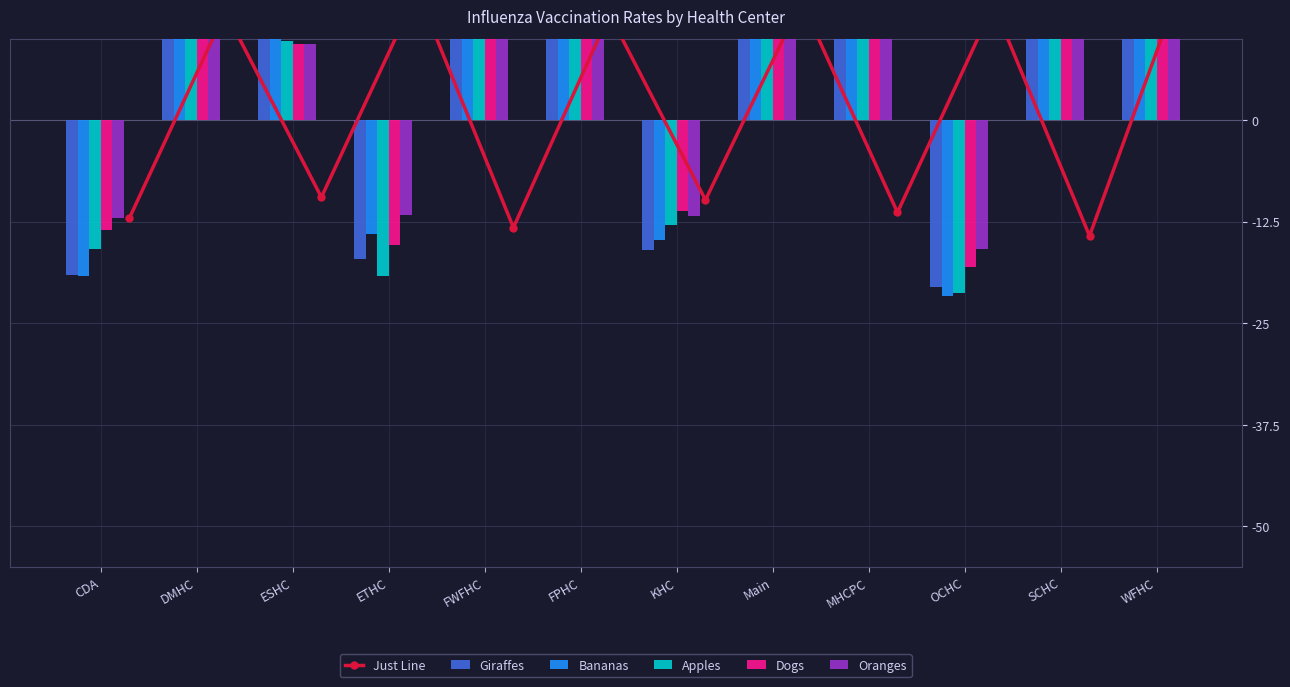

How many series are shown in this chart?

6